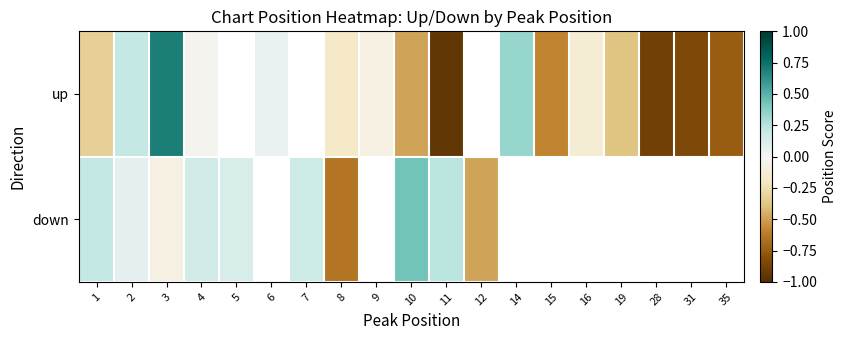

What value does the up series have at 19?

-0.4